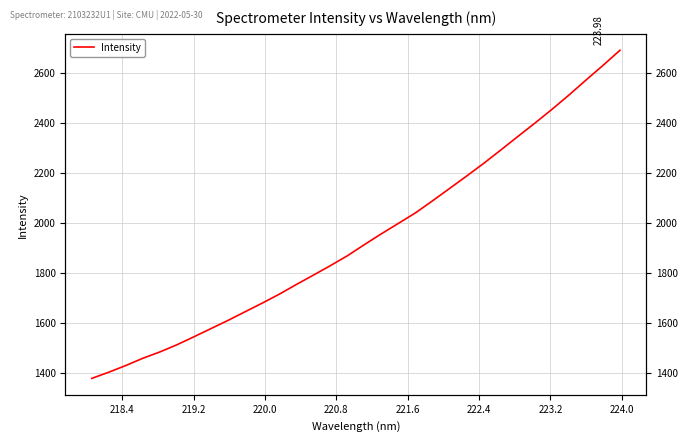

True or false: there are more than 0 points higher than both neighbors.

False